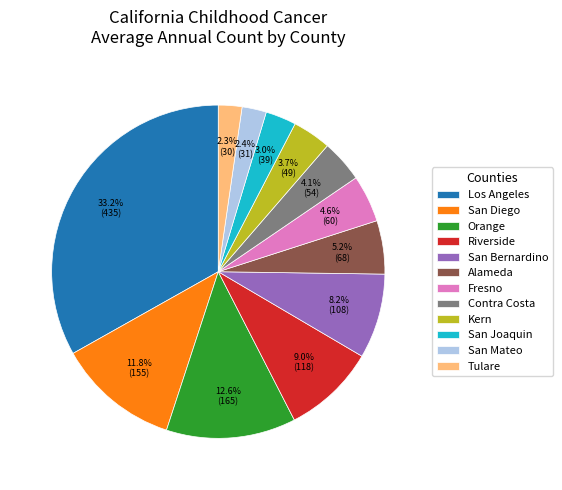

Which category has the biggest portion of the pie?

Los Angeles